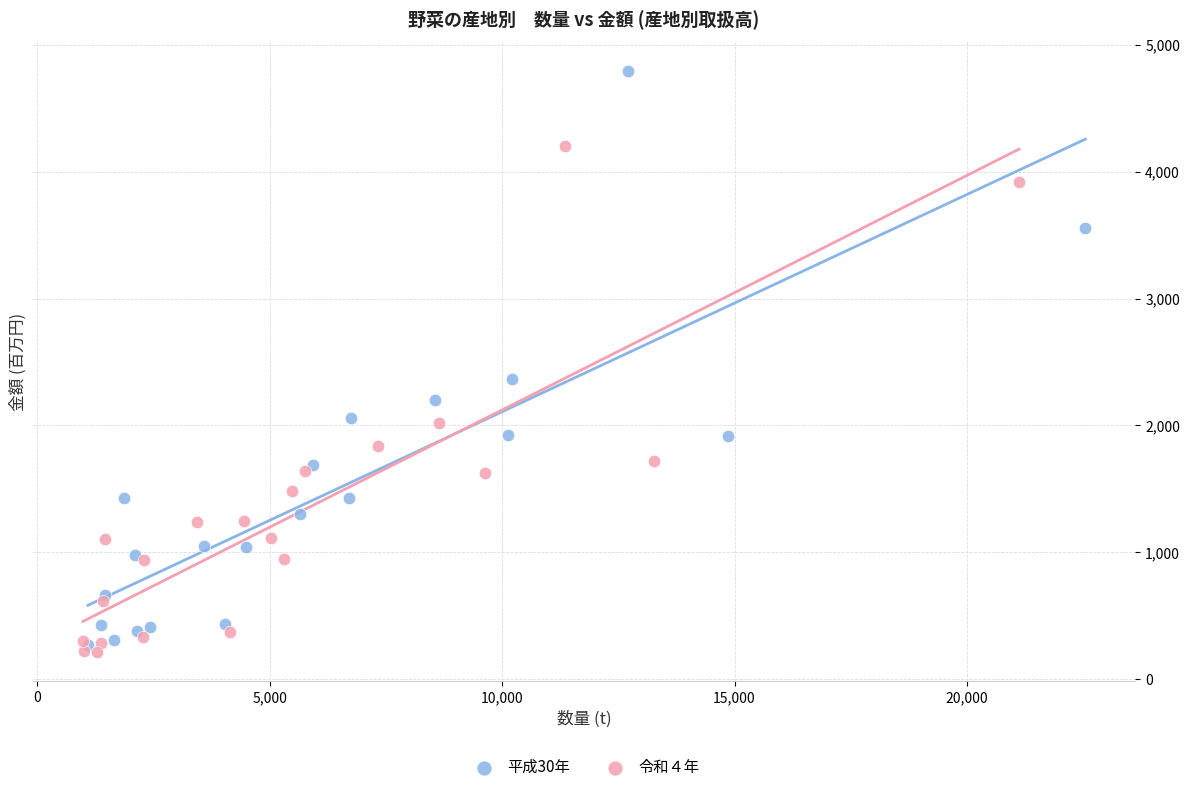

Which series has the widest spread of Y values?

平成30年